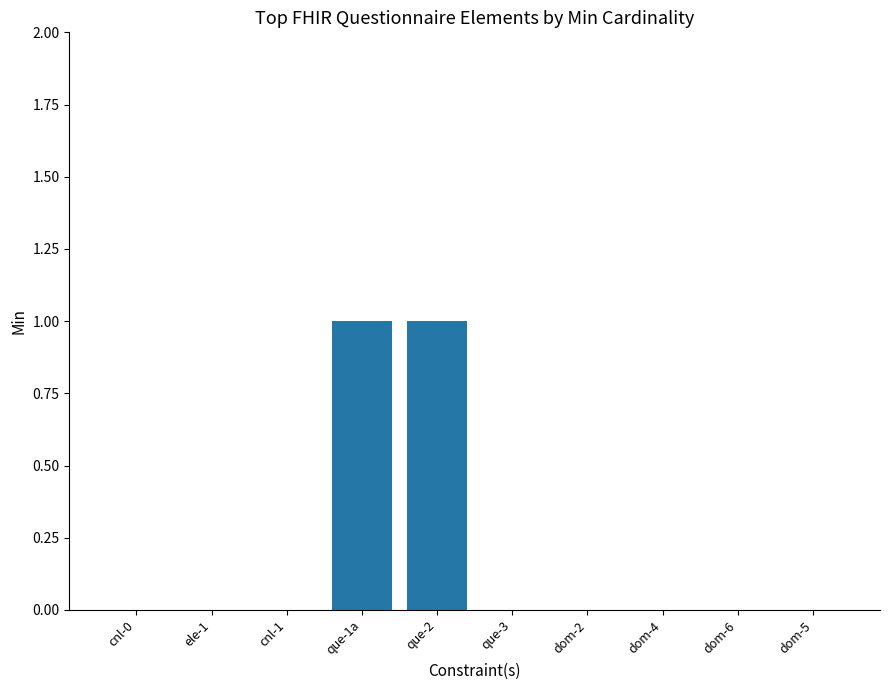

Reading left to right, what are all the values shown in this chart?

0	0	0	1	1	0	0	0	0	0